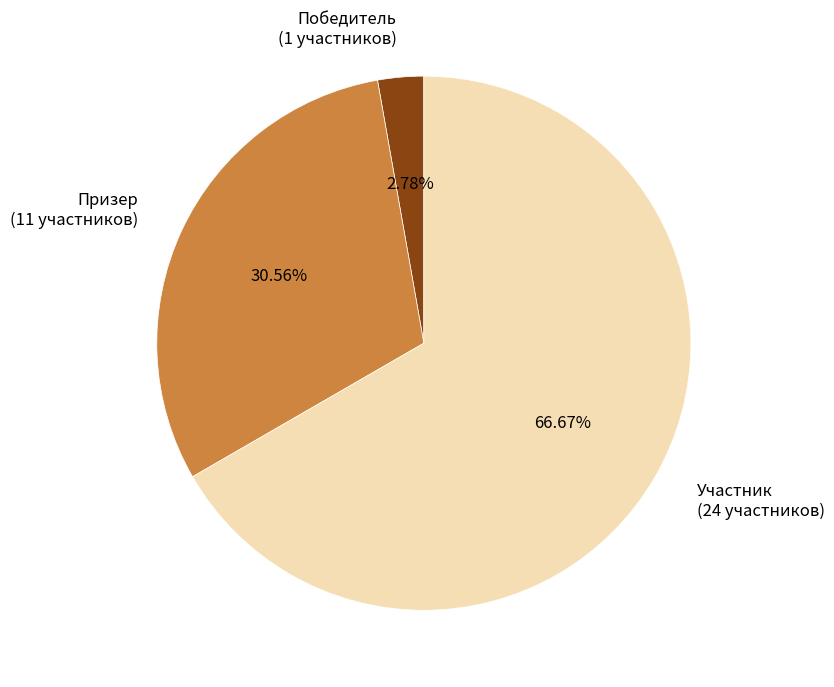

What percentage is NOT represented by Призер?

69.4%